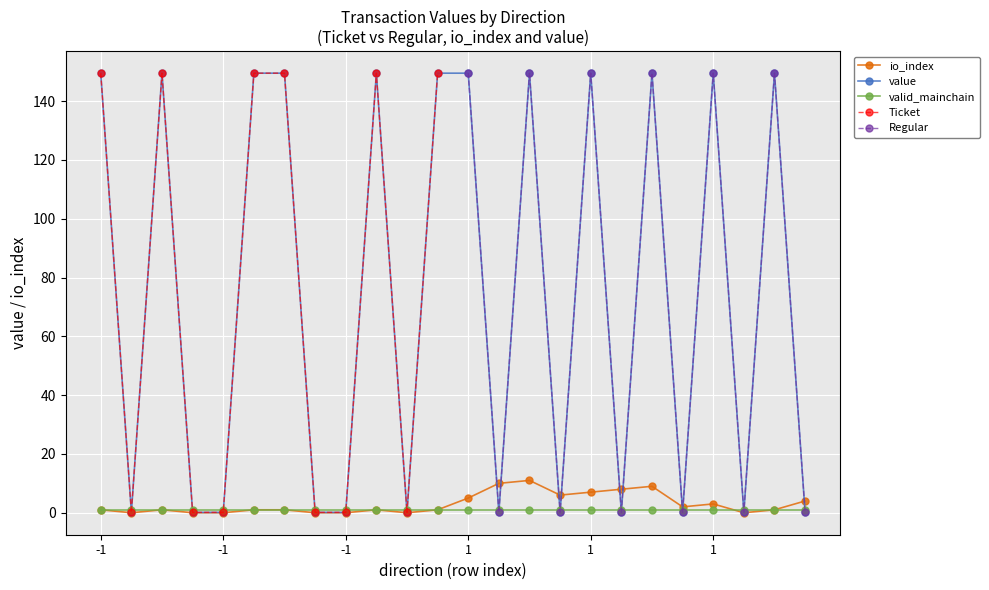

Which series has the largest total across all categories?

value